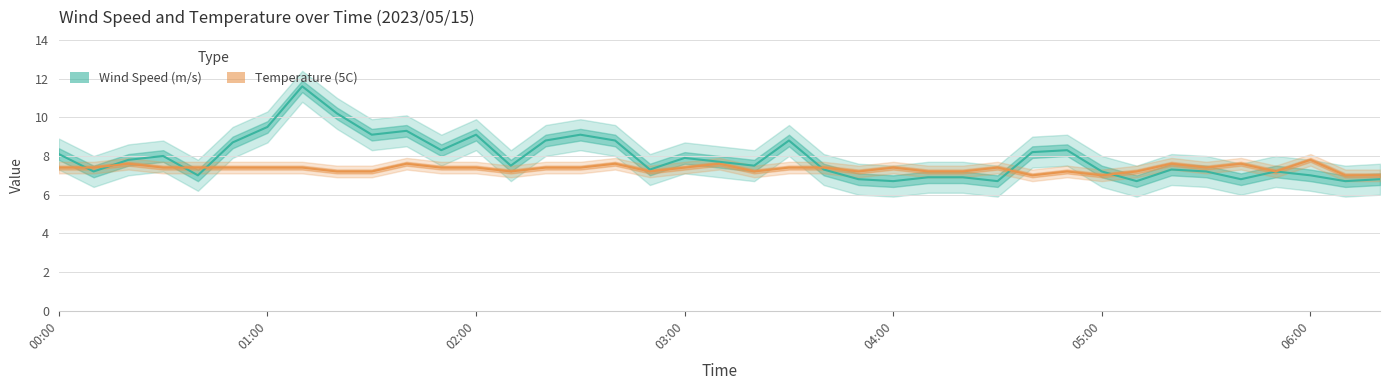

Between 27 and 28, which series saw the biggest shift?

Wind Speed (m/s)